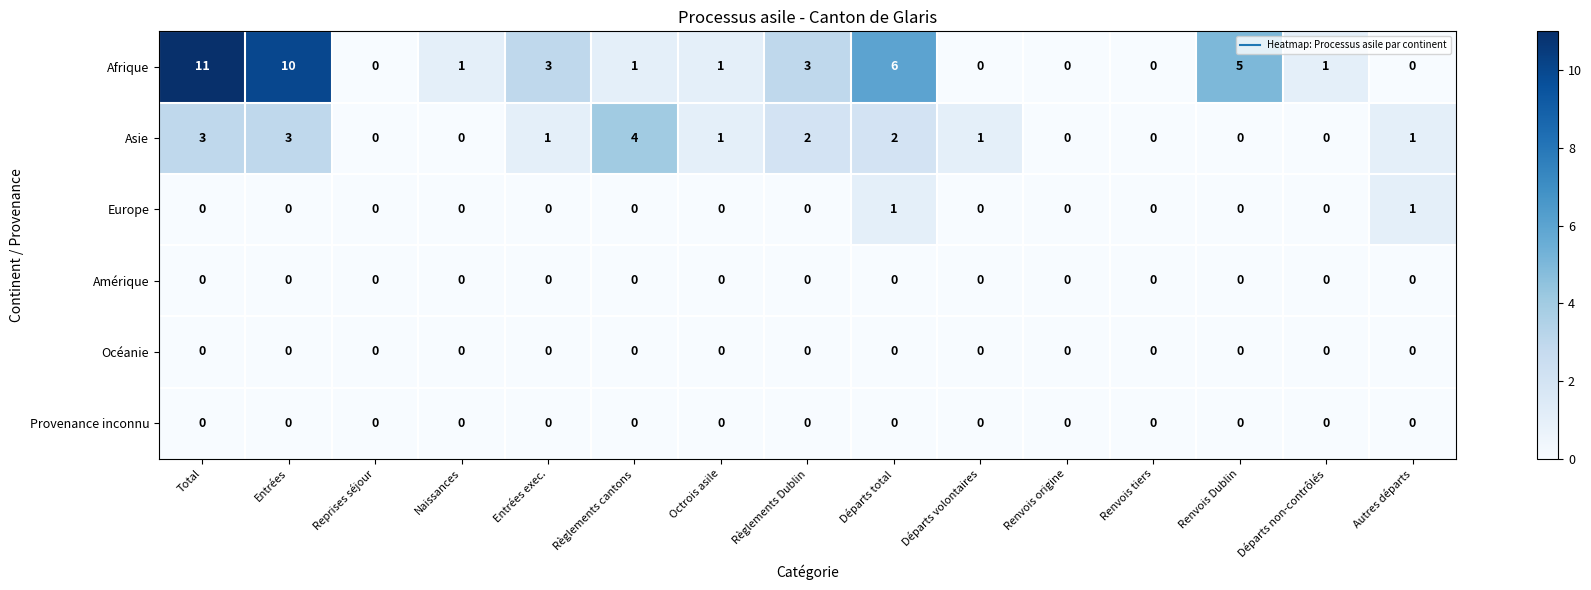

Between Départs total and Renvois Dublin, which series saw the biggest shift?

Asie